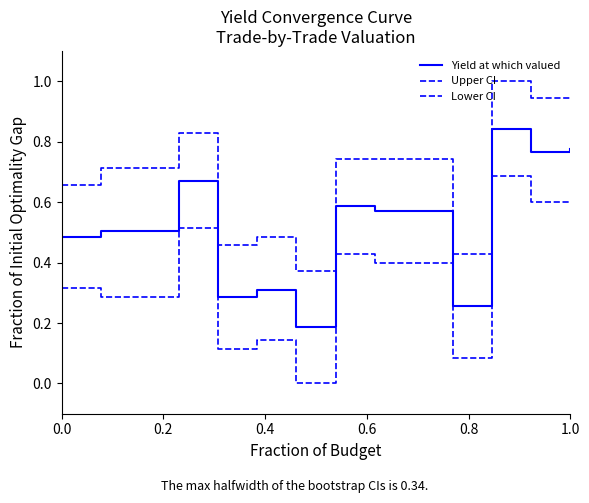

How many lines are shown in the chart?

3